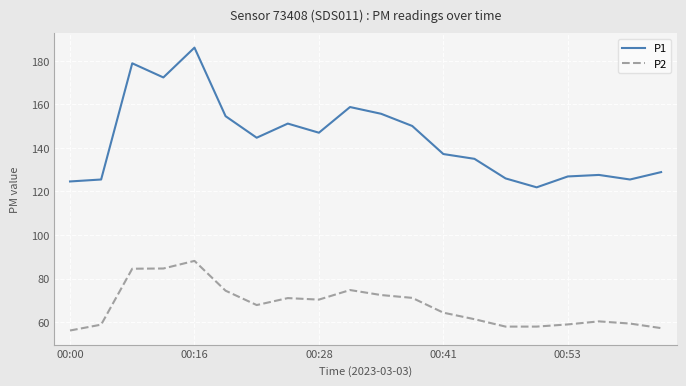

How many lines are shown in the chart?

2